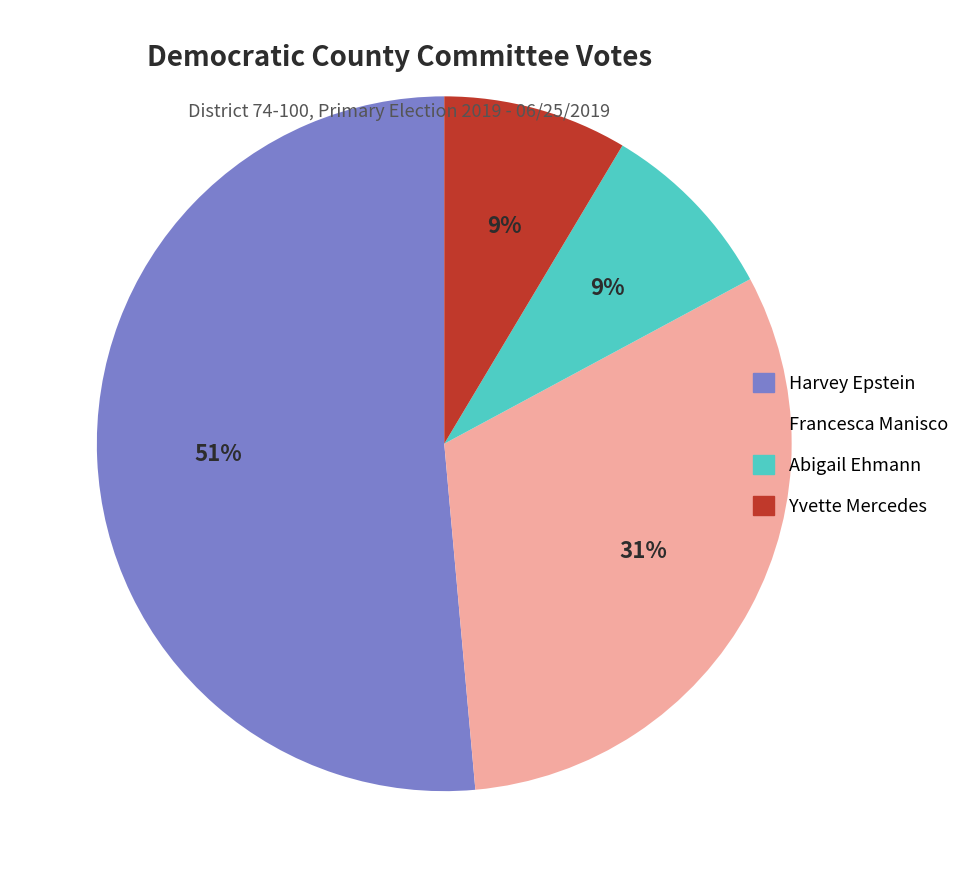

To the nearest percent, what is the combined percentage of Yvette Mercedes and Harvey Epstein?

60%